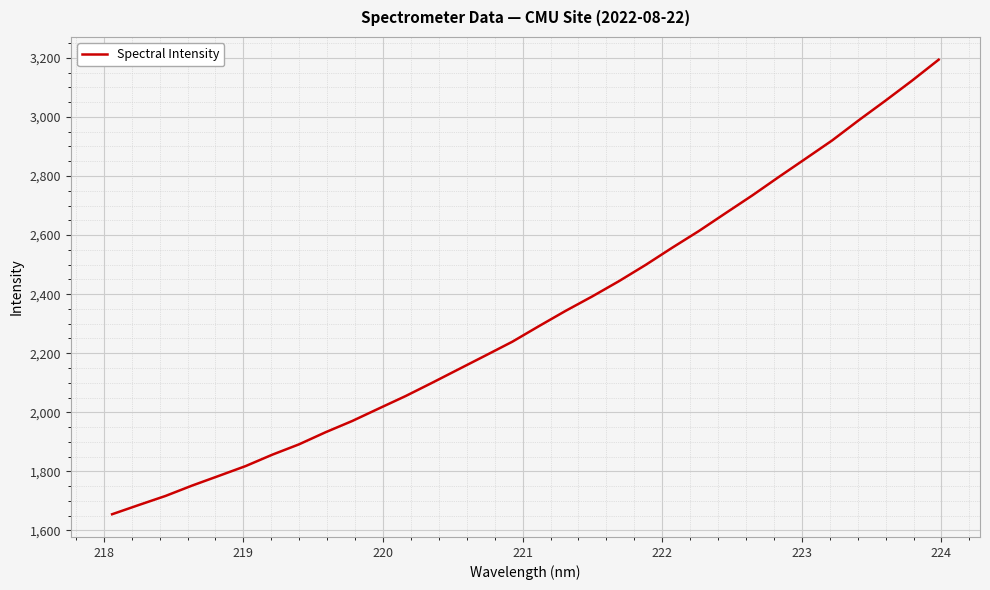

What is the greatest value displayed?

3193.9